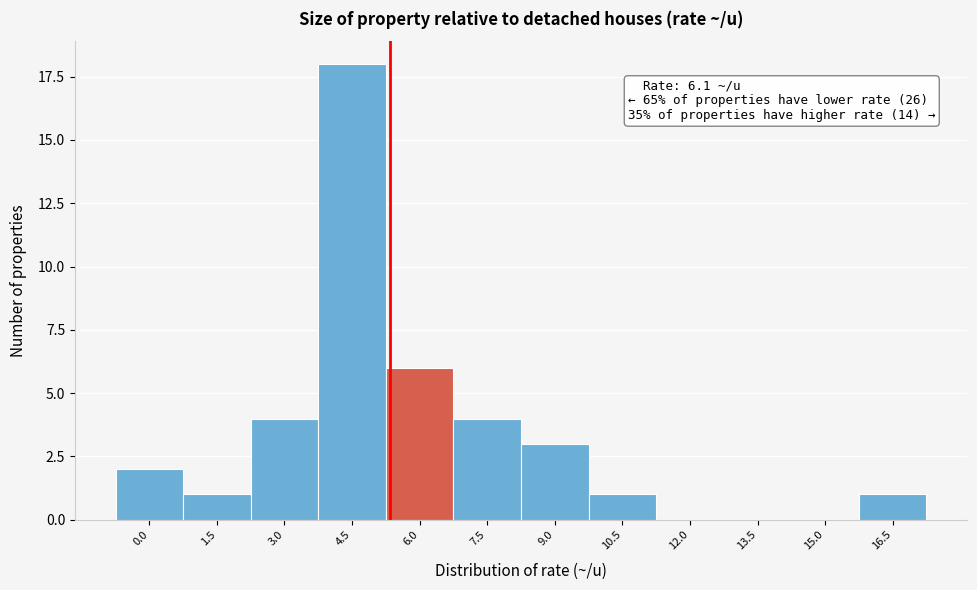

Reading left to right, what are all the values shown in this chart?

0.0=2	1.5=1	3.0=4	4.5=18	6.0=6	7.5=4	9.0=3	10.5=1	12.0=0	13.5=0	15.0=0	16.5=1